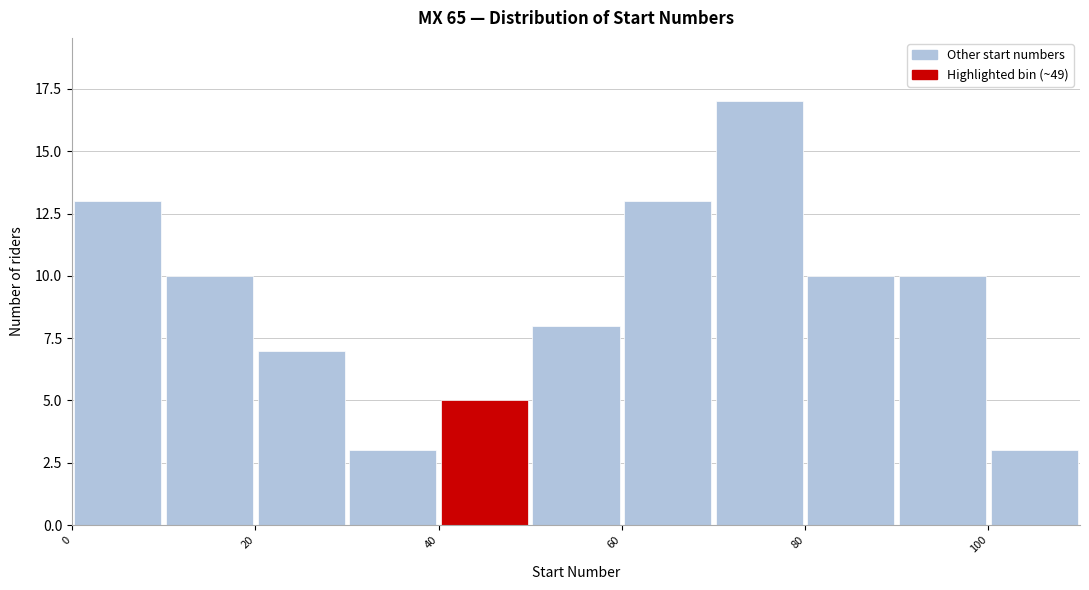

Reading left to right, transcribe this chart: for each bar, give the range it covers on the x-axis and its height. The values are not printed on the chart, so give them approximately, as read against the axis.

0 to 10: 13
10 to 20: 10
20 to 30: 7
30 to 40: 3
40 to 50: 5
50 to 60: 8
60 to 70: 13
70 to 80: 17
80 to 90: 10
90 to 100: 10
100 to 110: 3